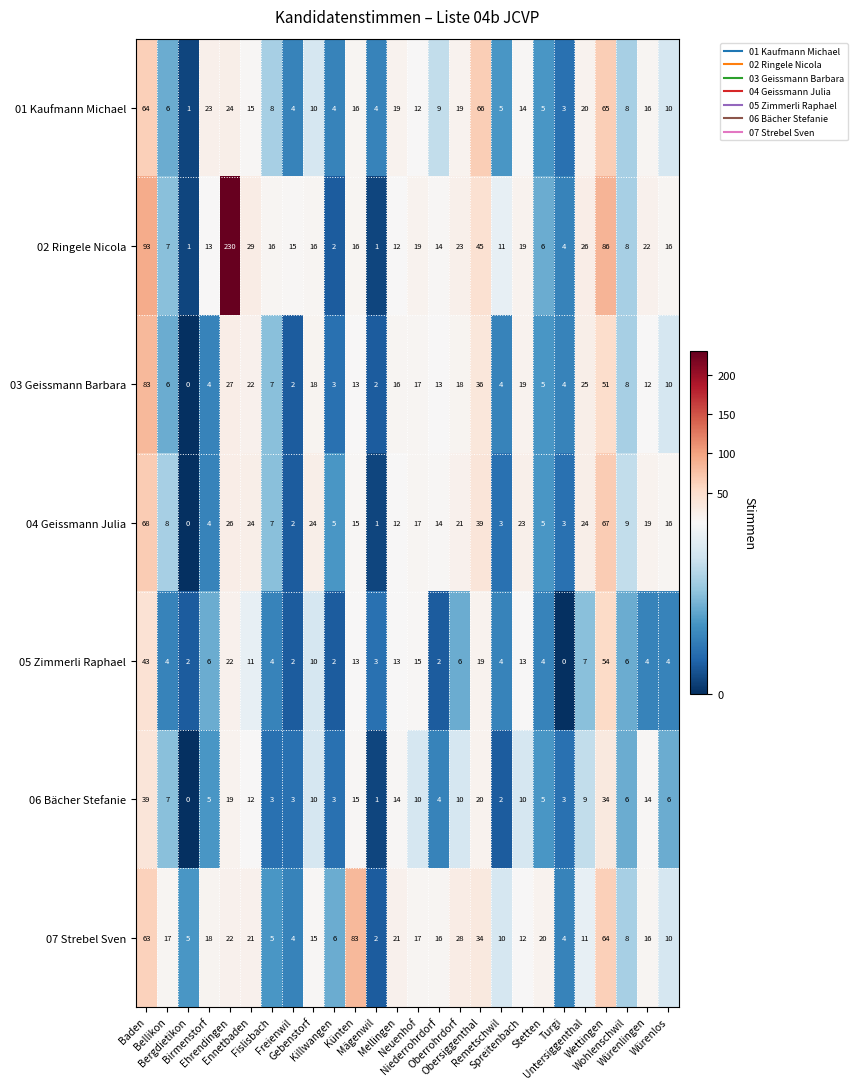

How many values in 05 Zimmerli Raphael are above zero?

25